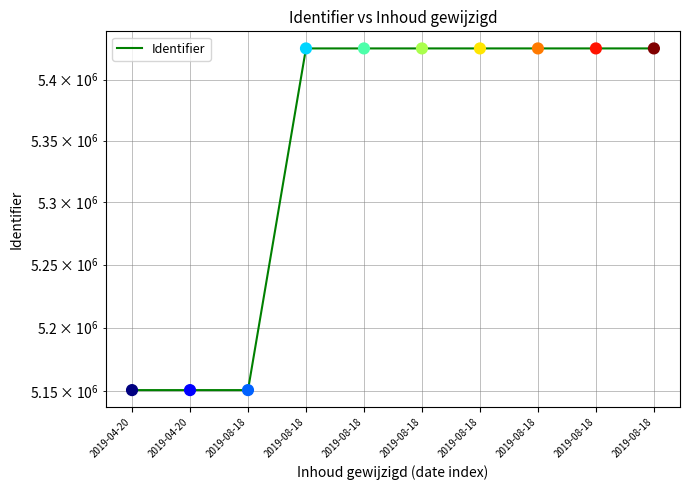

What is the ratio of the value at 2019-08-18 to the value at 2019-08-18?

1.1